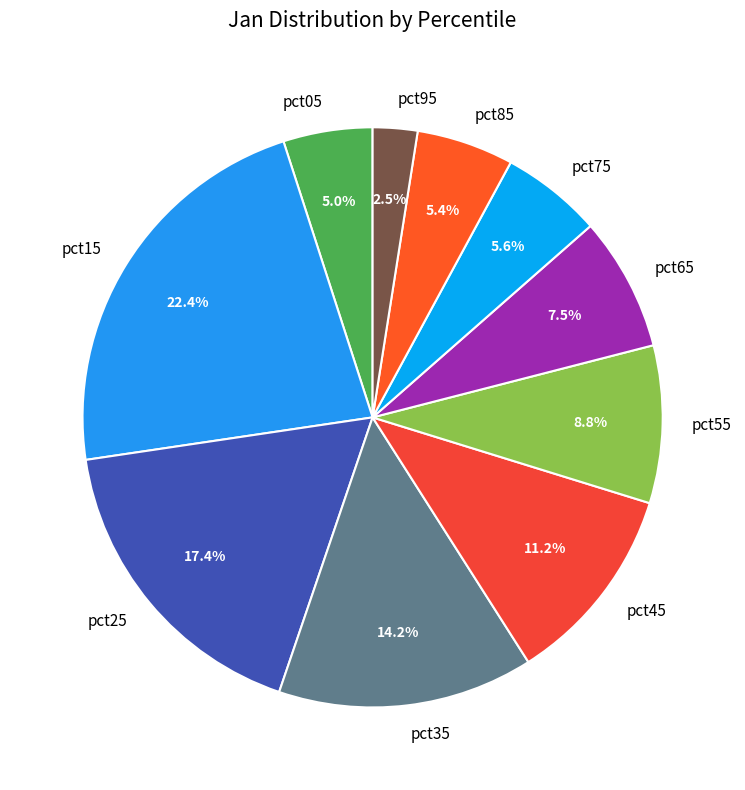

Does any single category account for the majority?

No